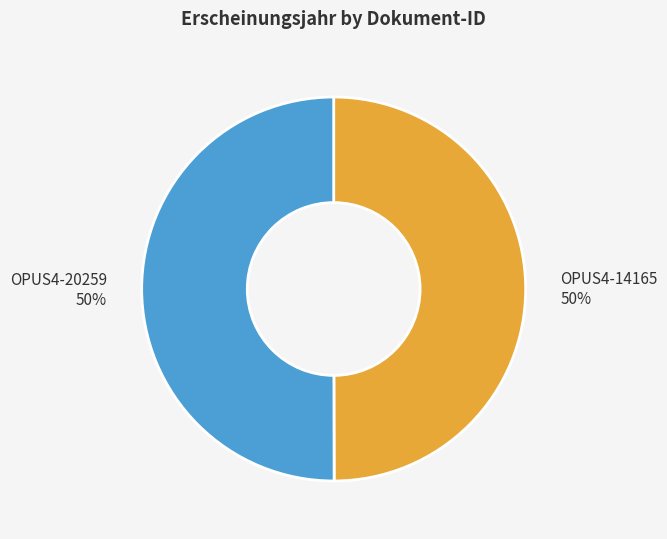

To the nearest percent, what percentage of the pie is OPUS4-14165?

50%